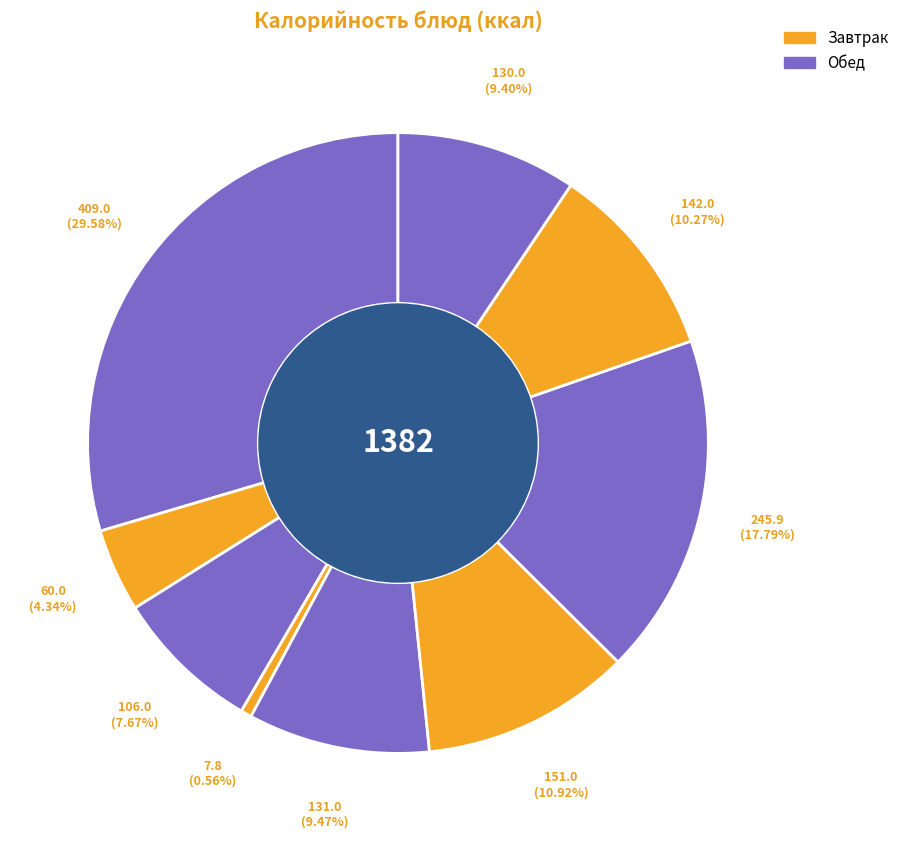

How many slices are in this pie chart?

9